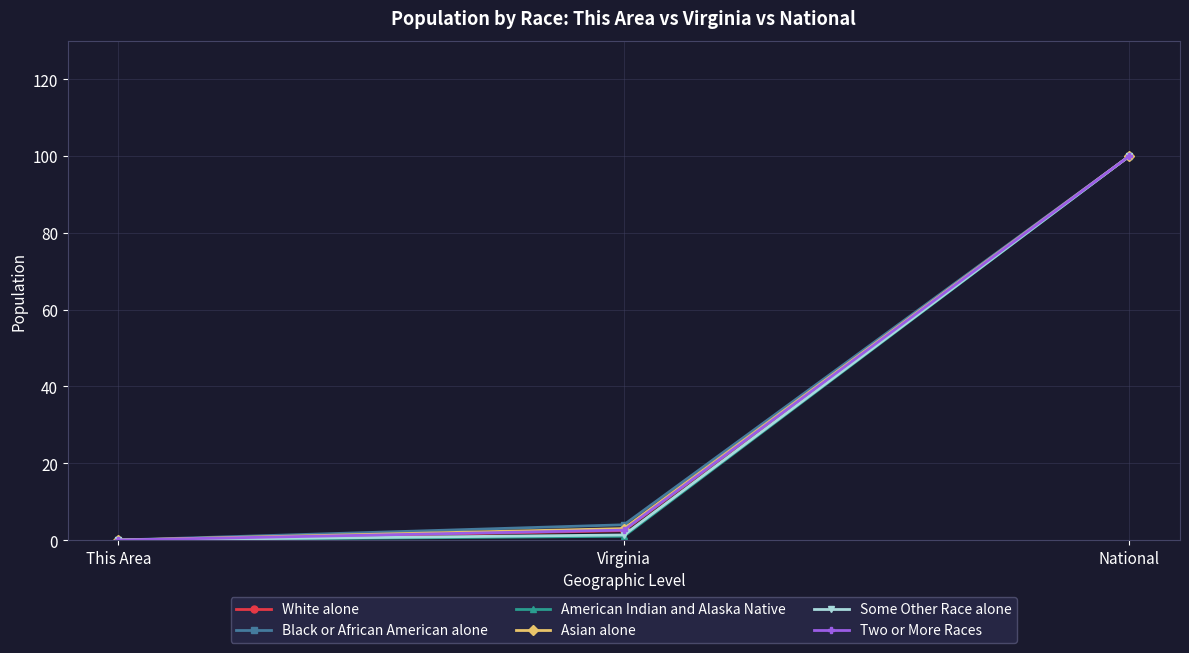

What is the label of the 3rd point from the left?

National